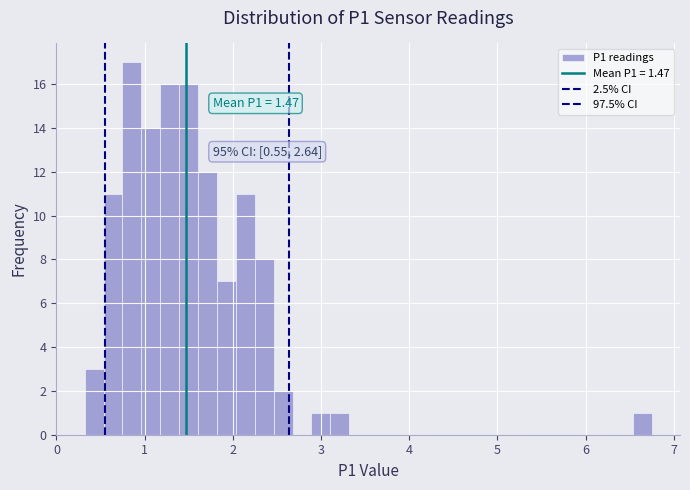

Read against the x-axis, roughly where is the centre of the tallest bar?

0.9